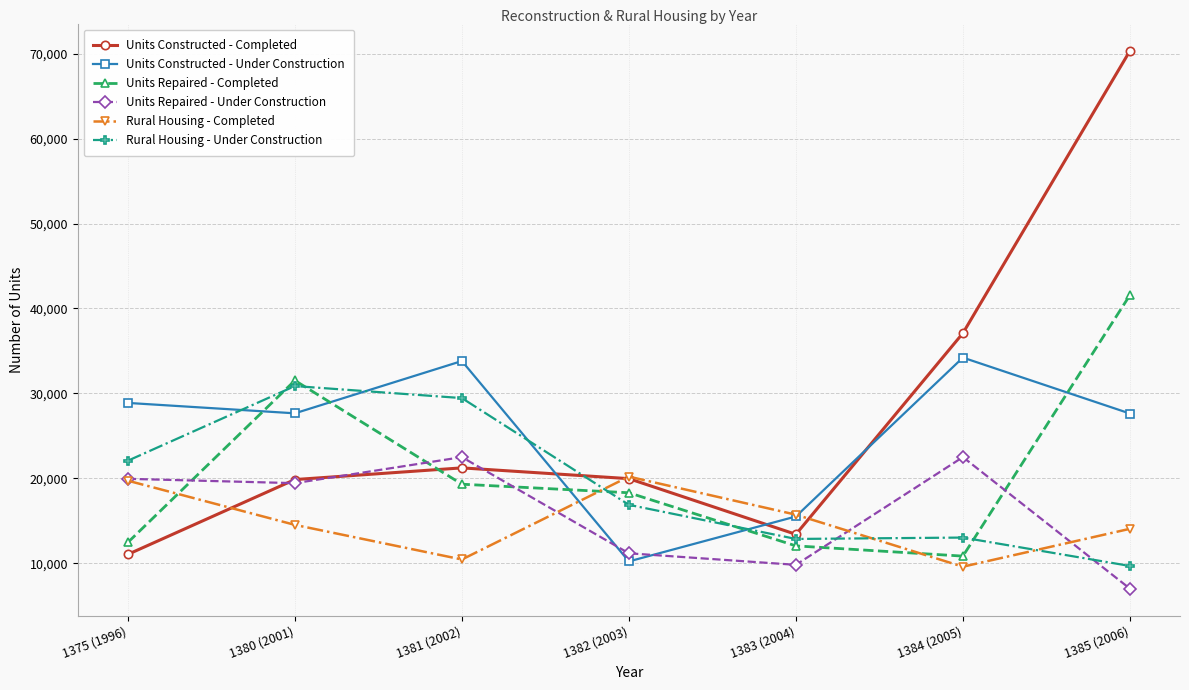

How many values in the Units Repaired - Completed series are below 18299?

3